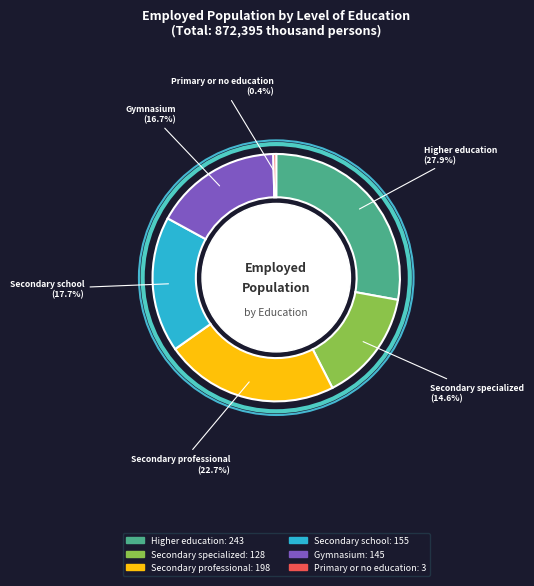

How much of the chart is everything except Secondary school?

82.3%